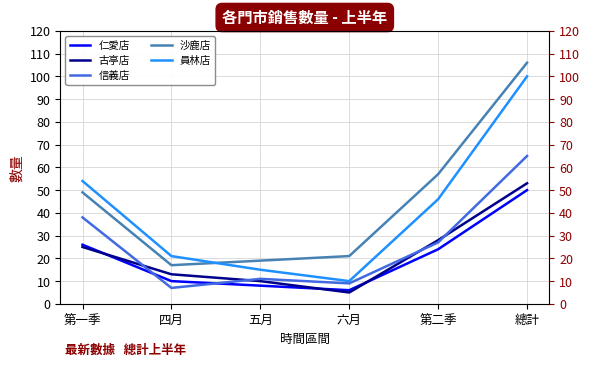

At which category does 仁愛店 reach its first local valley?

六月